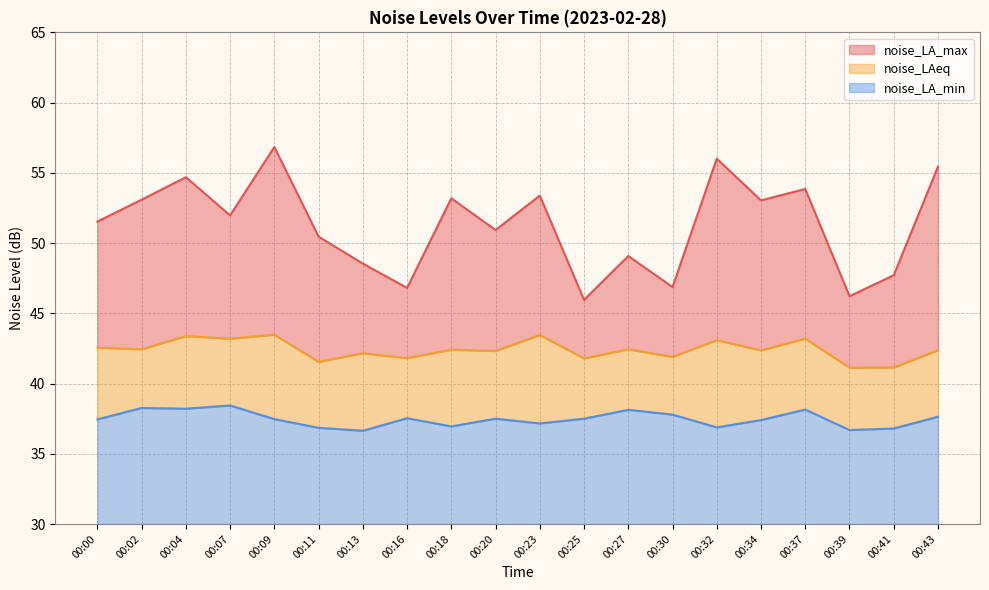

True or false: noise_LA_min has more than 0 interior local peaks.

True